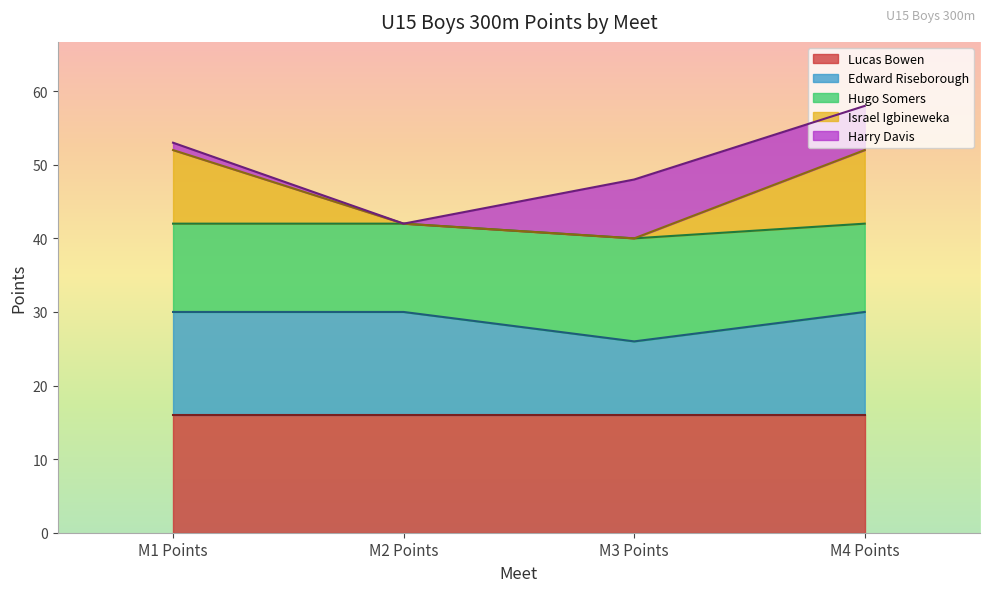

True or false: Edward Riseborough has a value of 30 at M1 Points.

True